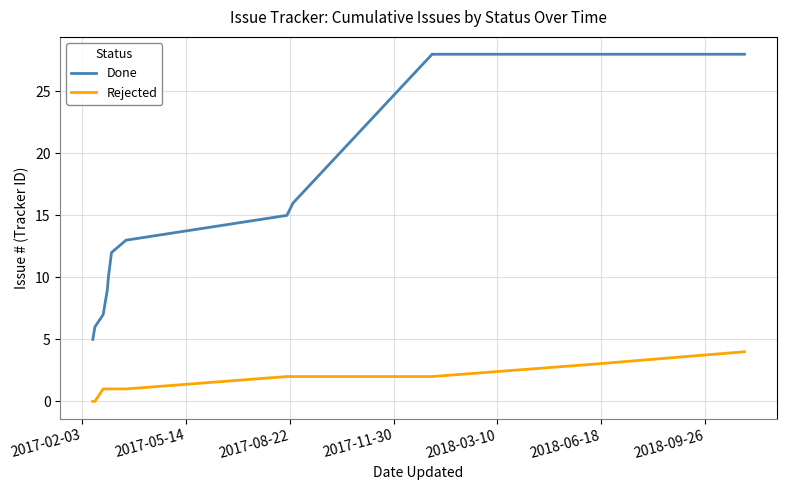

Which series has the widest spread of values?

Done